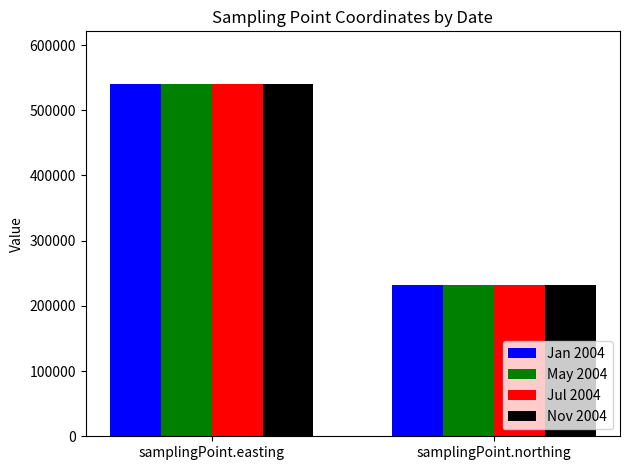

What are all the series names shown in the legend?

Jan 2004, May 2004, Jul 2004, Nov 2004